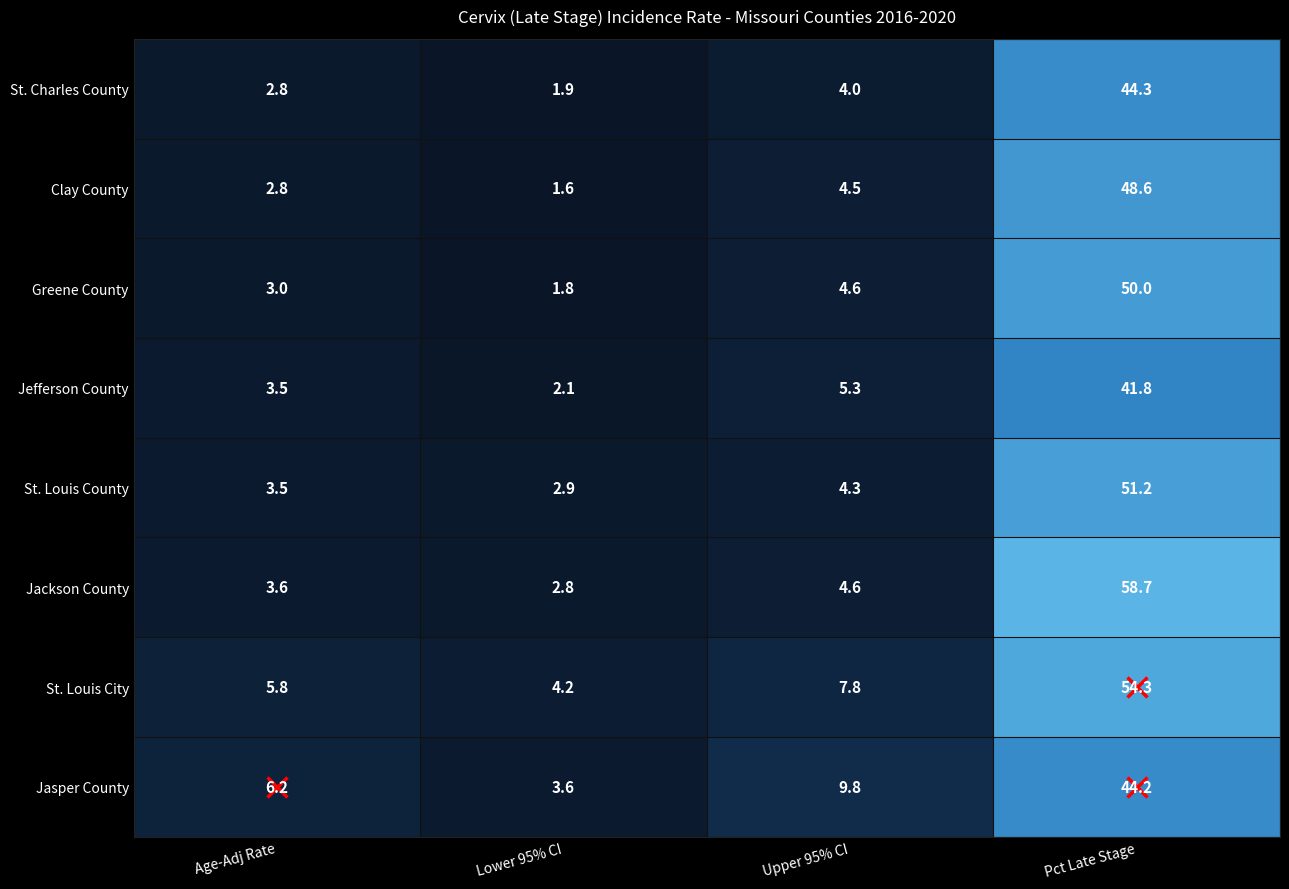

What is the difference between the maximum and second lowest values in the Clay County series?

45.8